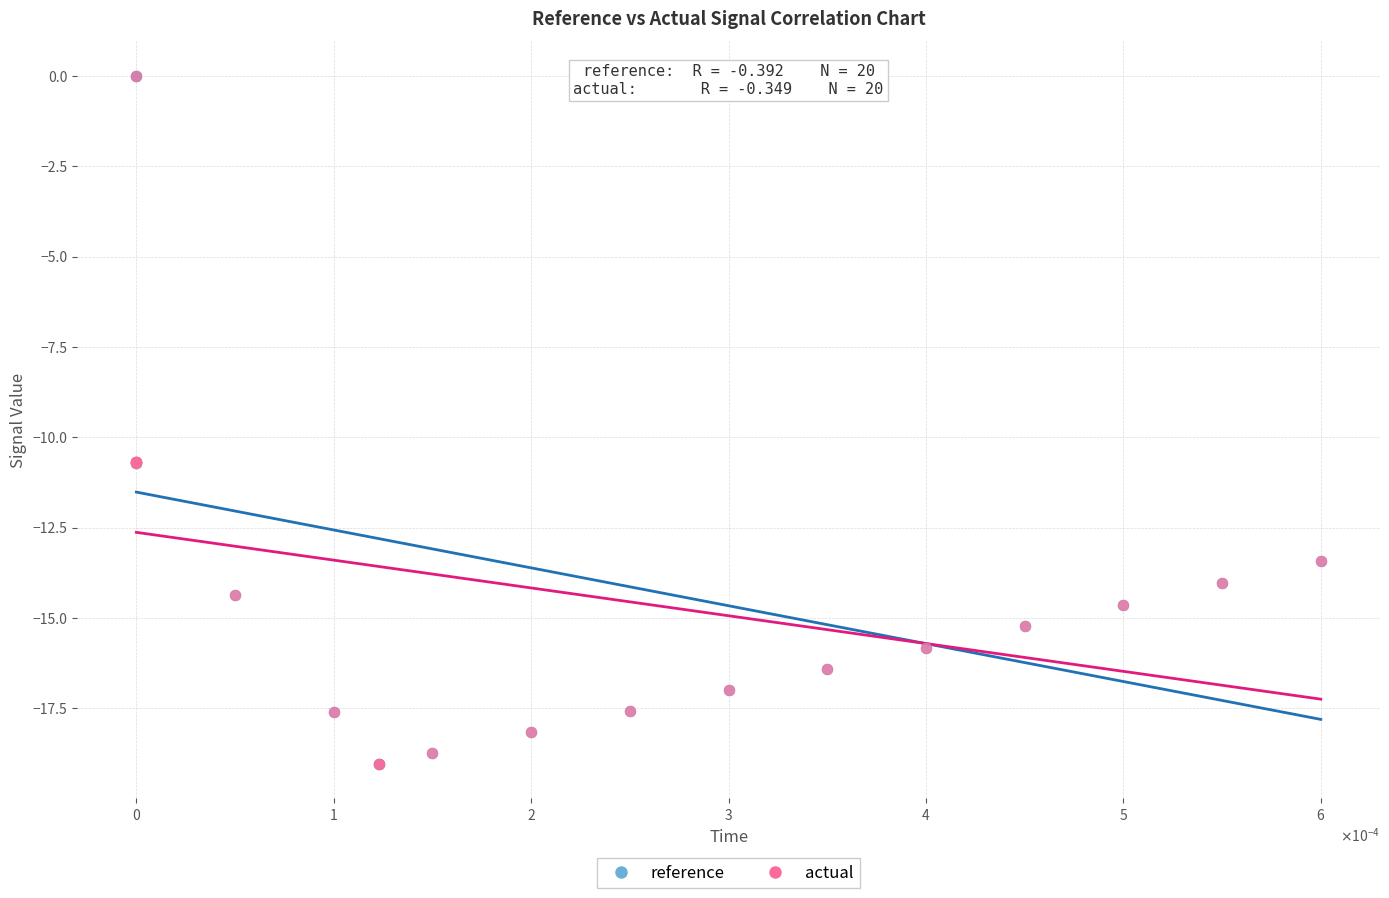

What are all the series names shown in the legend?

reference, actual